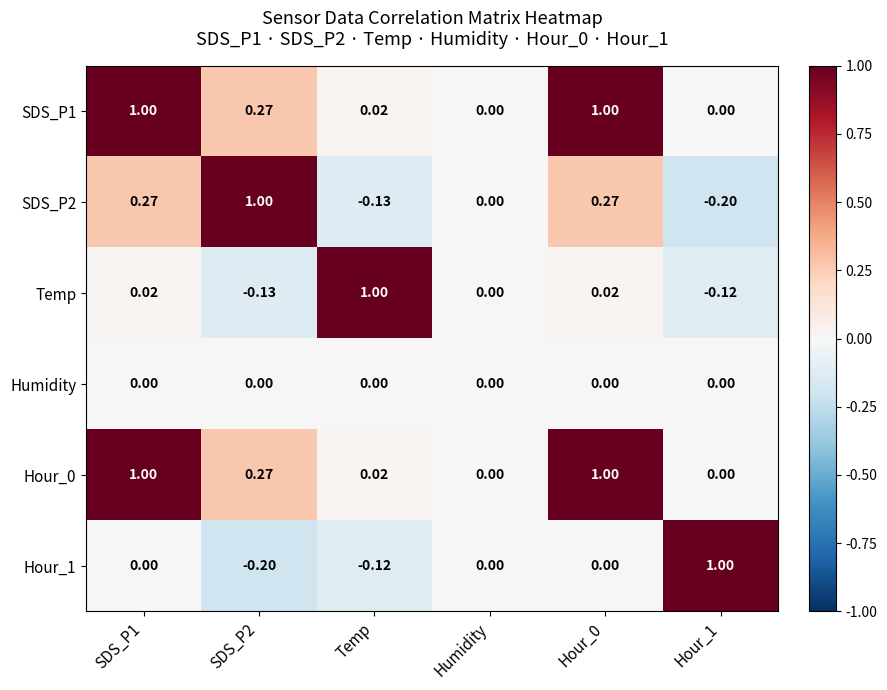

Where is Temp nearest to the value 0?

Humidity